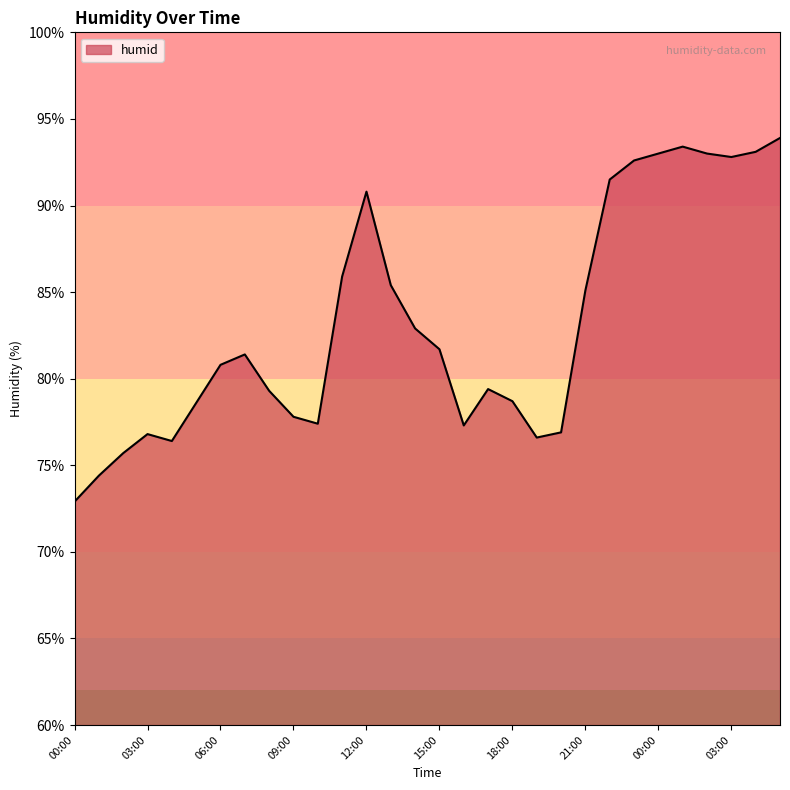

What is the smallest value displayed?

72.9